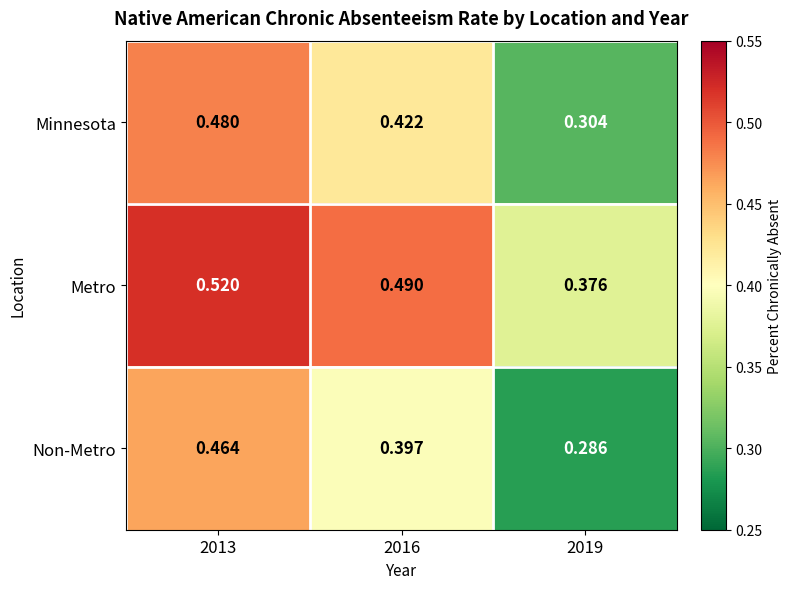

Rank the series by their maximum value, from highest to lowest.

Metro, Minnesota, Non-Metro